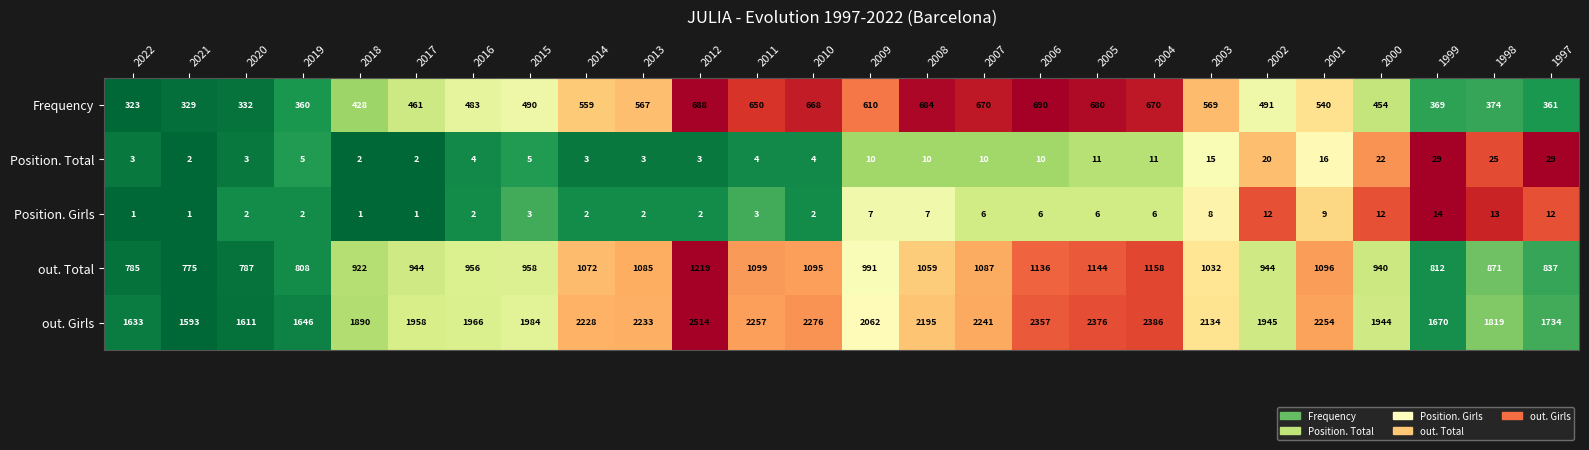

The value of Position. Girls at 2009 is 4. True or false?

False